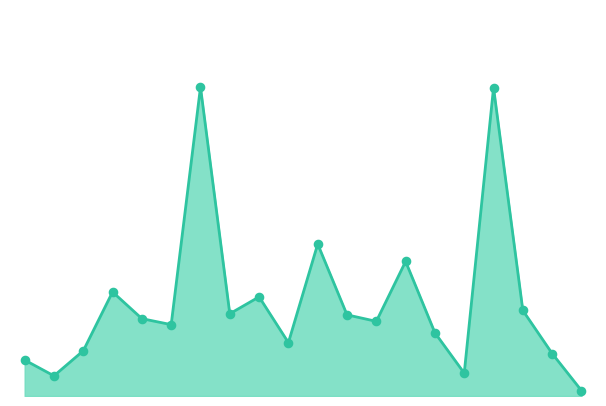

Is this an area chart (filled region under the line)?

Yes